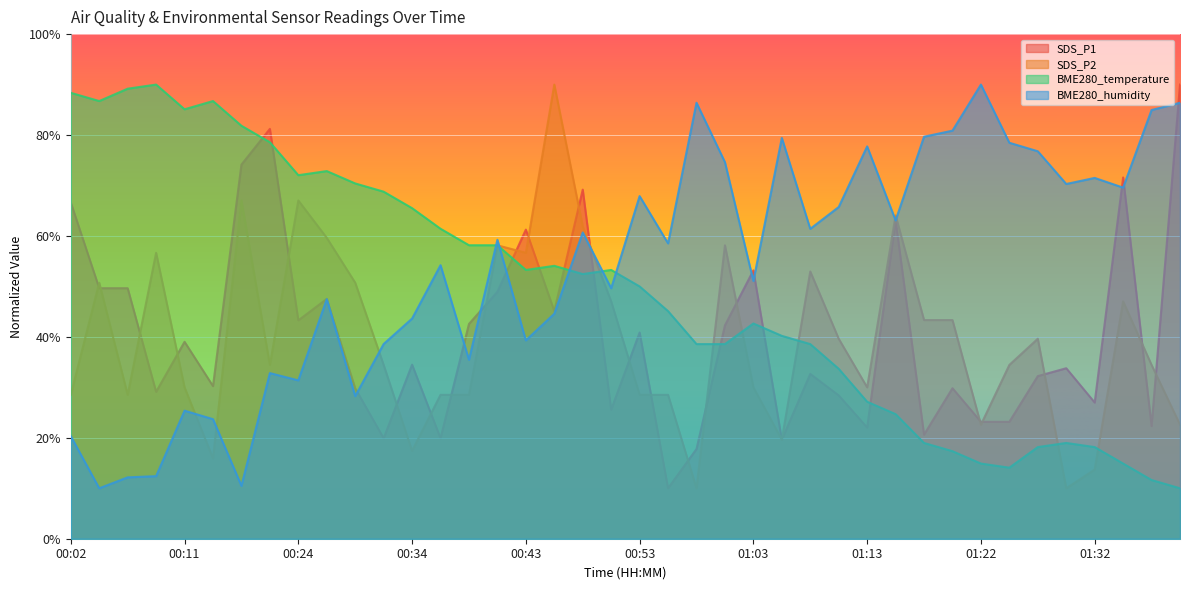

What are all the series names shown in the legend?

SDS_P1, SDS_P2, BME280_temperature, BME280_humidity